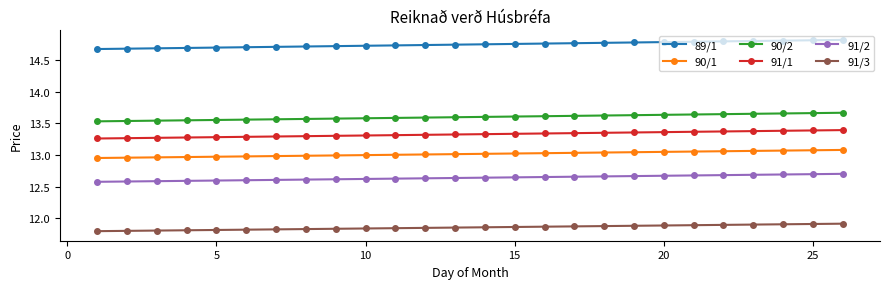

True or false: 90/2 and 91/2 intersect in this chart.

False